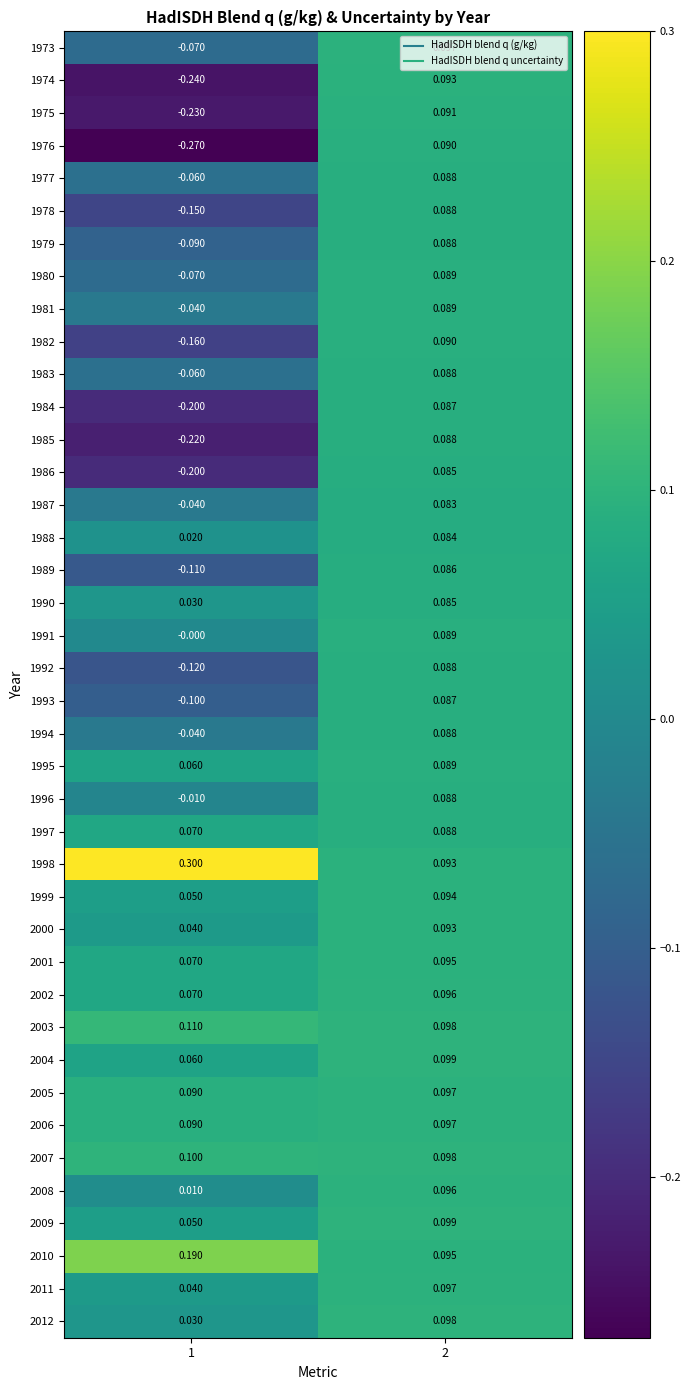

Is the value of 1977 at 2 greater than the value of 1984 at 1?

Yes